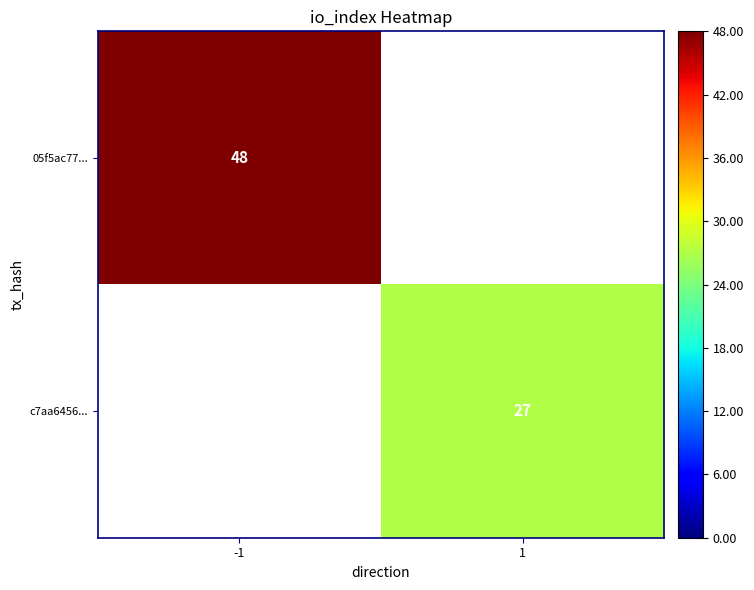

True or false: 05f5ac77... has a value of 48 at -1.

True